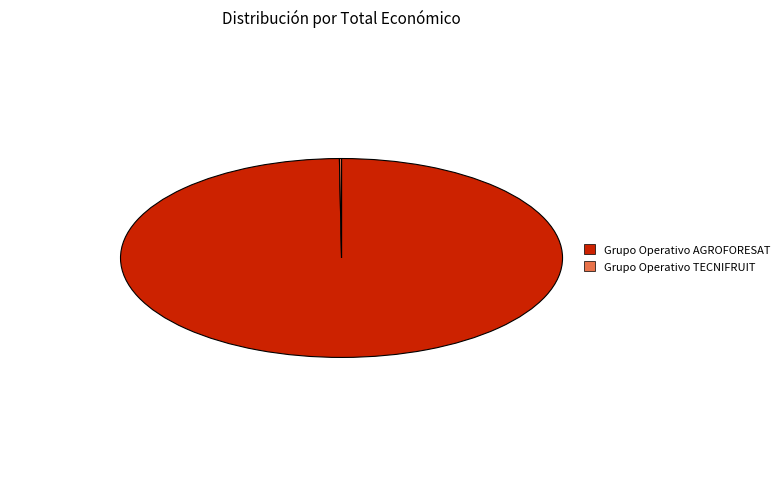

The Grupo Operativo AGROFORESAT slice represents 100% of the pie. True or false?

True